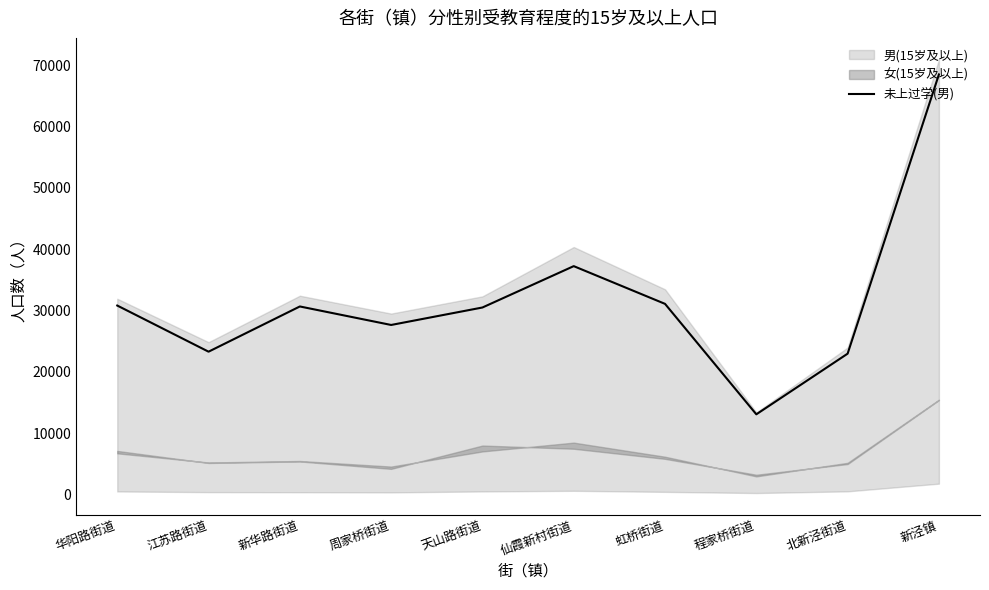

Where does the data first go above 30658?

华阳路街道